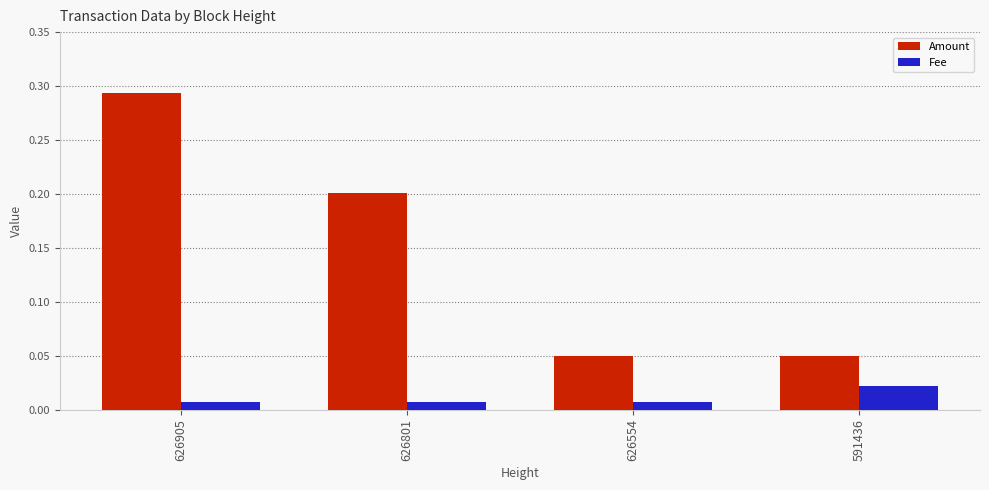

At 626801, list the series in order from smallest to largest.

Fee, Amount